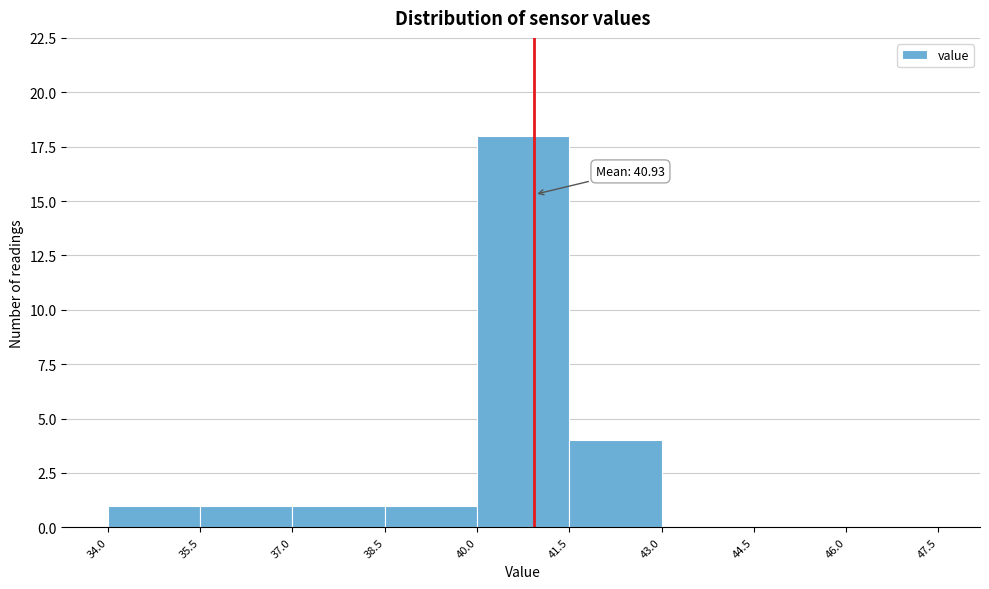

Over which range of the x-axis is the bar tallest?

40.0 to 41.5